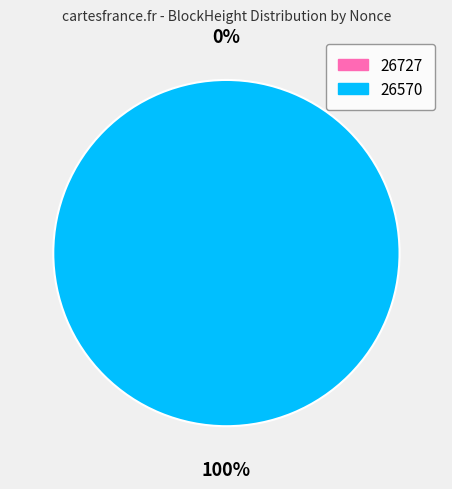

Which slice is the largest?

26570